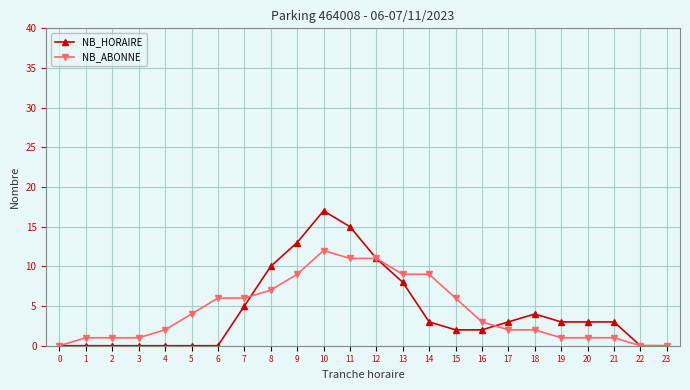

Rank the series by their maximum value, from highest to lowest.

NB_HORAIRE, NB_ABONNE